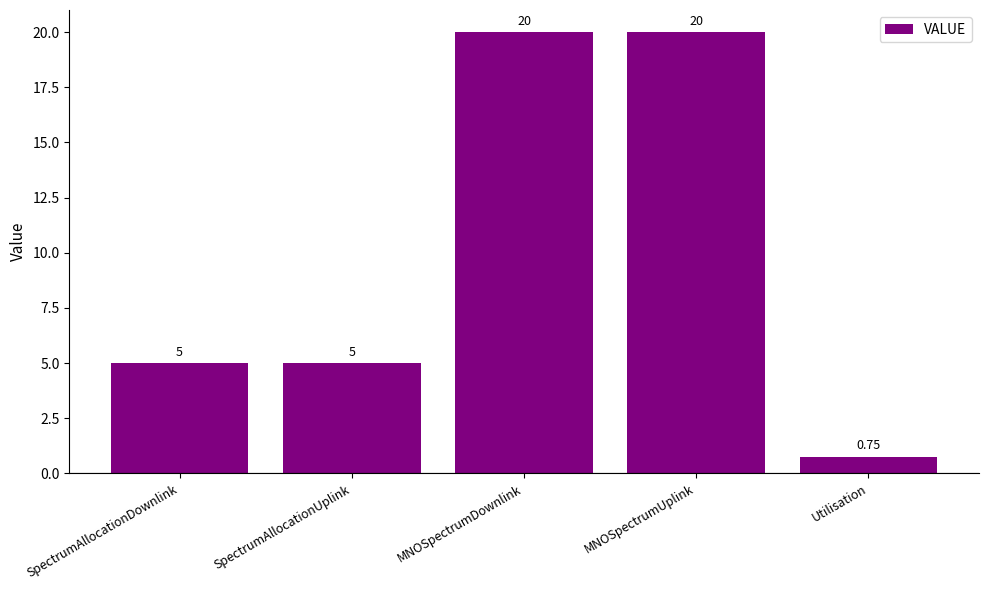

What is the difference between the second highest and second lowest values?

15.0